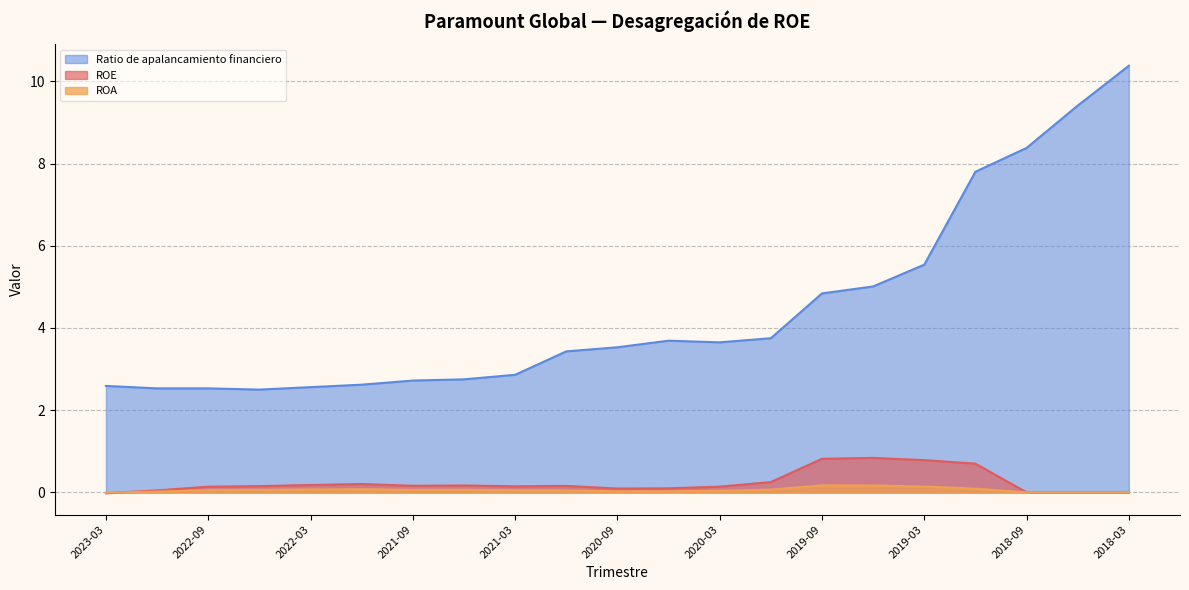

How many negative values does the ROA series have?

1